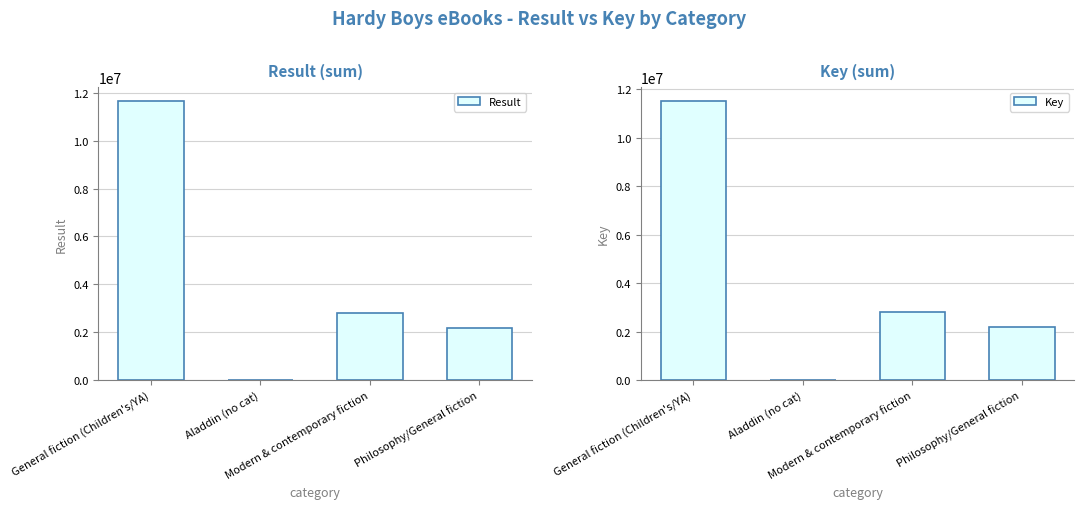

Does the chart contain any negative values?

No